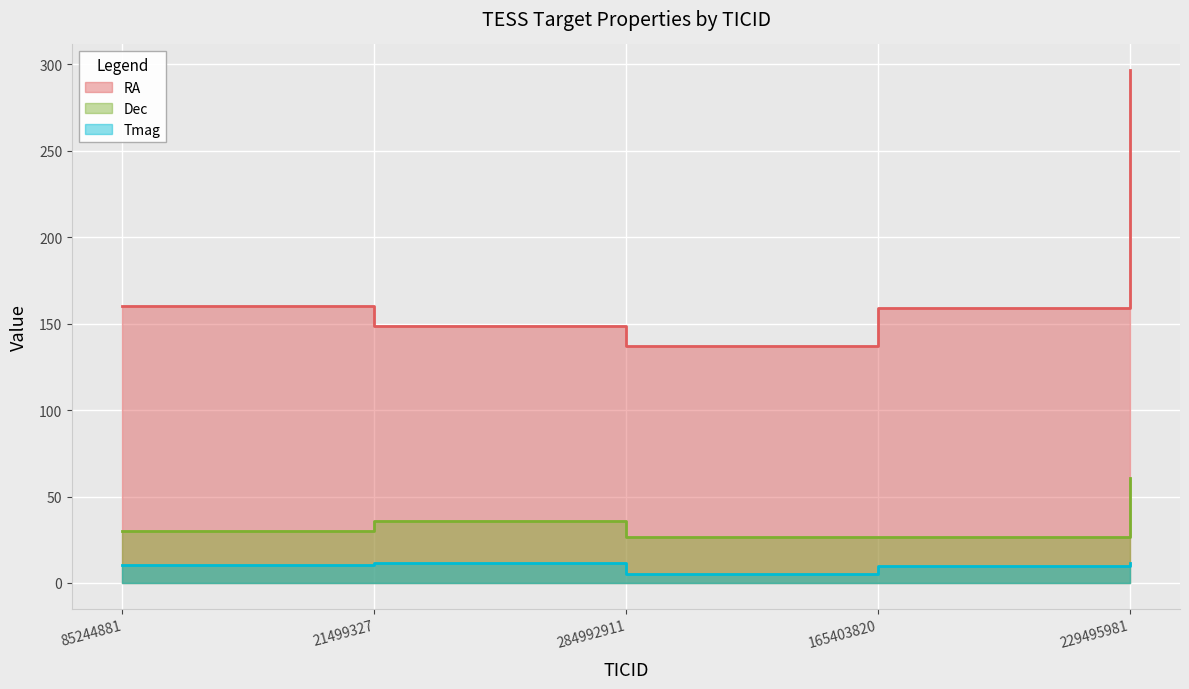

True or false: RA and Tmag cross at least once.

False